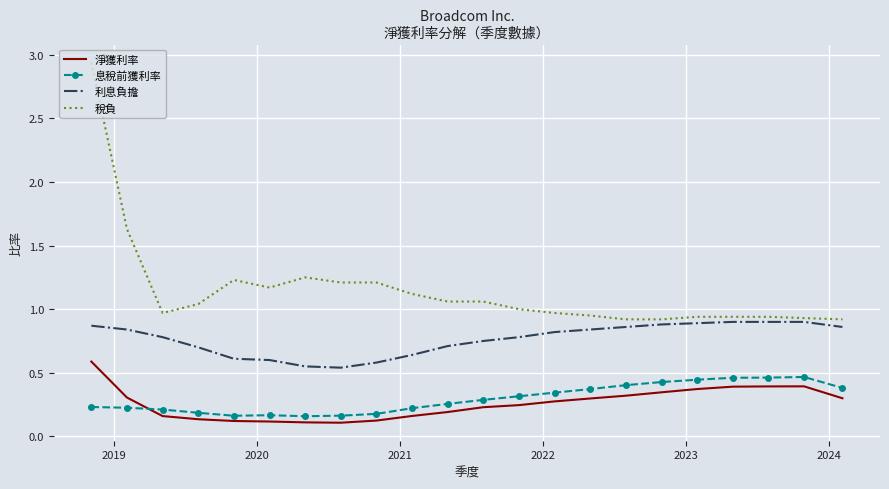

Which series has the largest range (max minus min)?

稅負